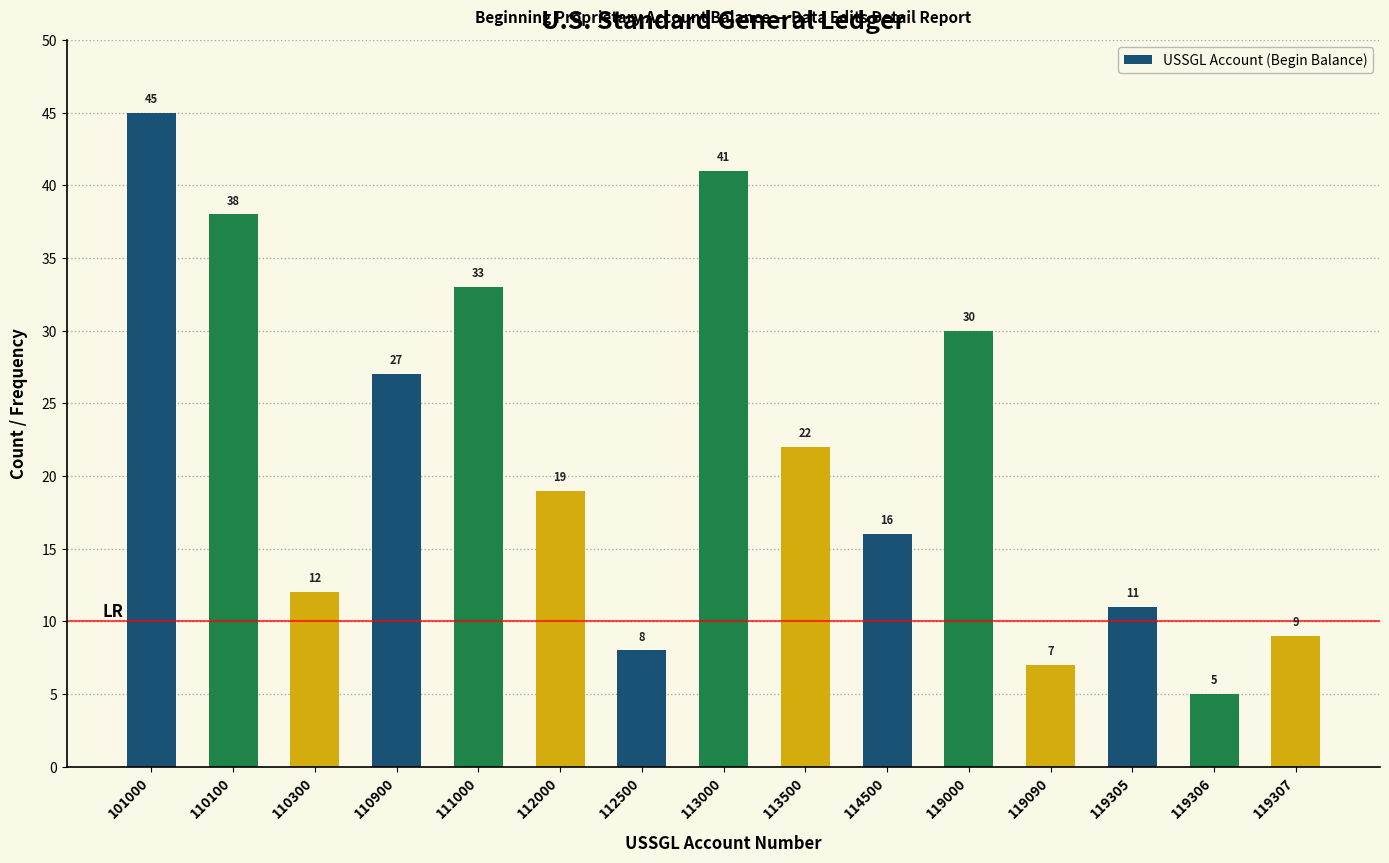

Which has a higher value, 113000 or 110300?

113000